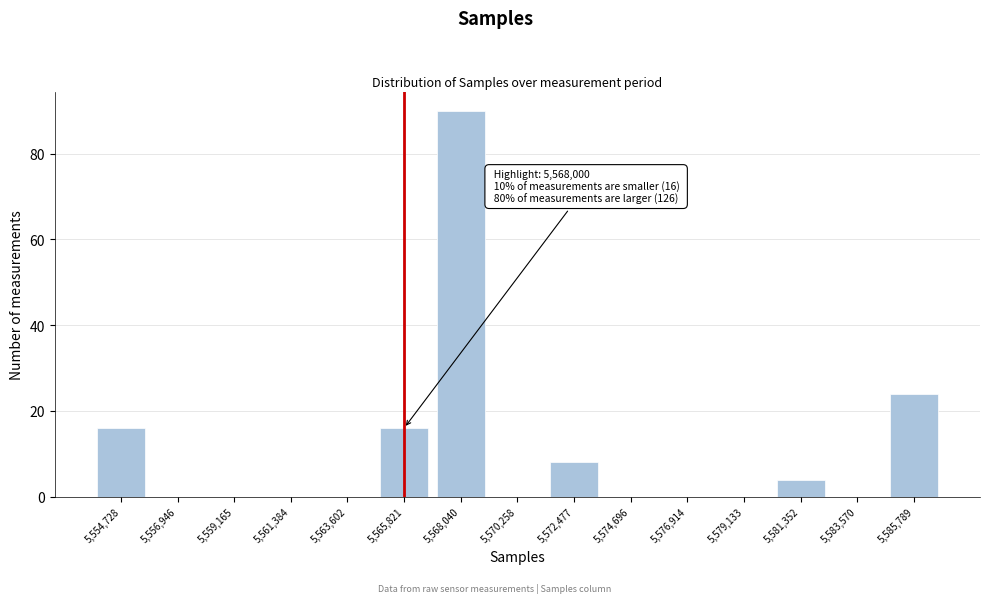

Reading right to left, transcribe all the data shown in this chart.

5,585,789=24	5,583,570=0	5,581,352=4	5,579,133=0	5,576,914=0	5,574,696=0	5,572,477=8	5,570,258=0	5,568,040=90	5,565,821=16	5,563,602=0	5,561,384=0	5,559,165=0	5,556,946=0	5,554,728=16